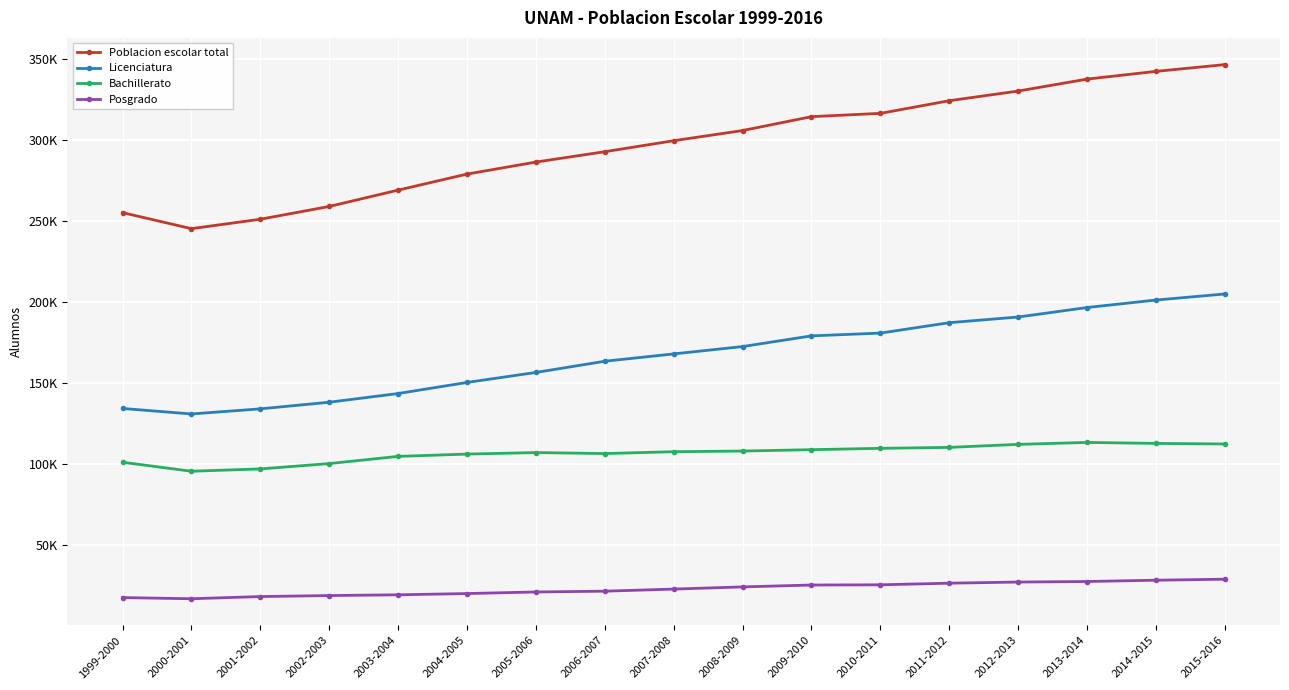

What are all the series names shown in the legend?

Poblacion escolar total, Licenciatura, Bachillerato, Posgrado